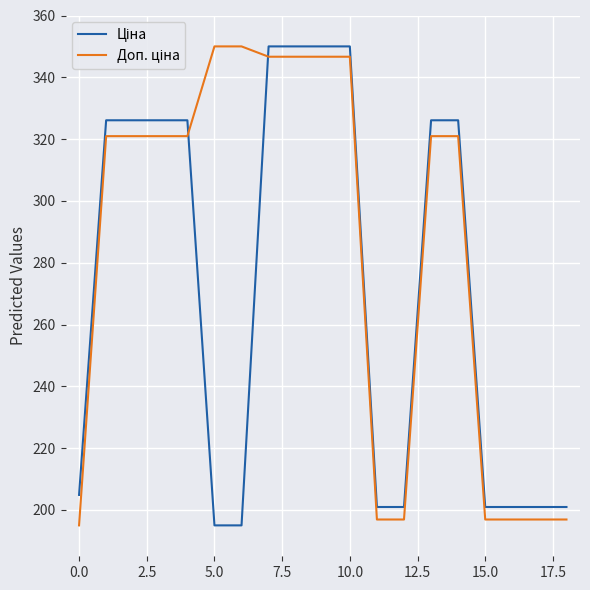

What is the minimum value shown in the chart?

195.0